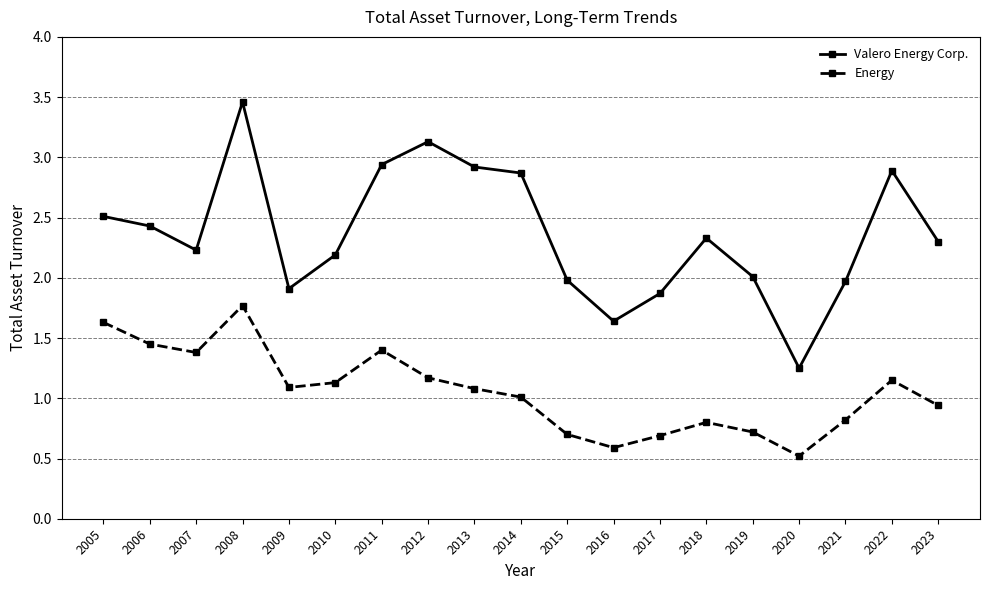

True or false: Energy has more than 1 interior local peaks.

True